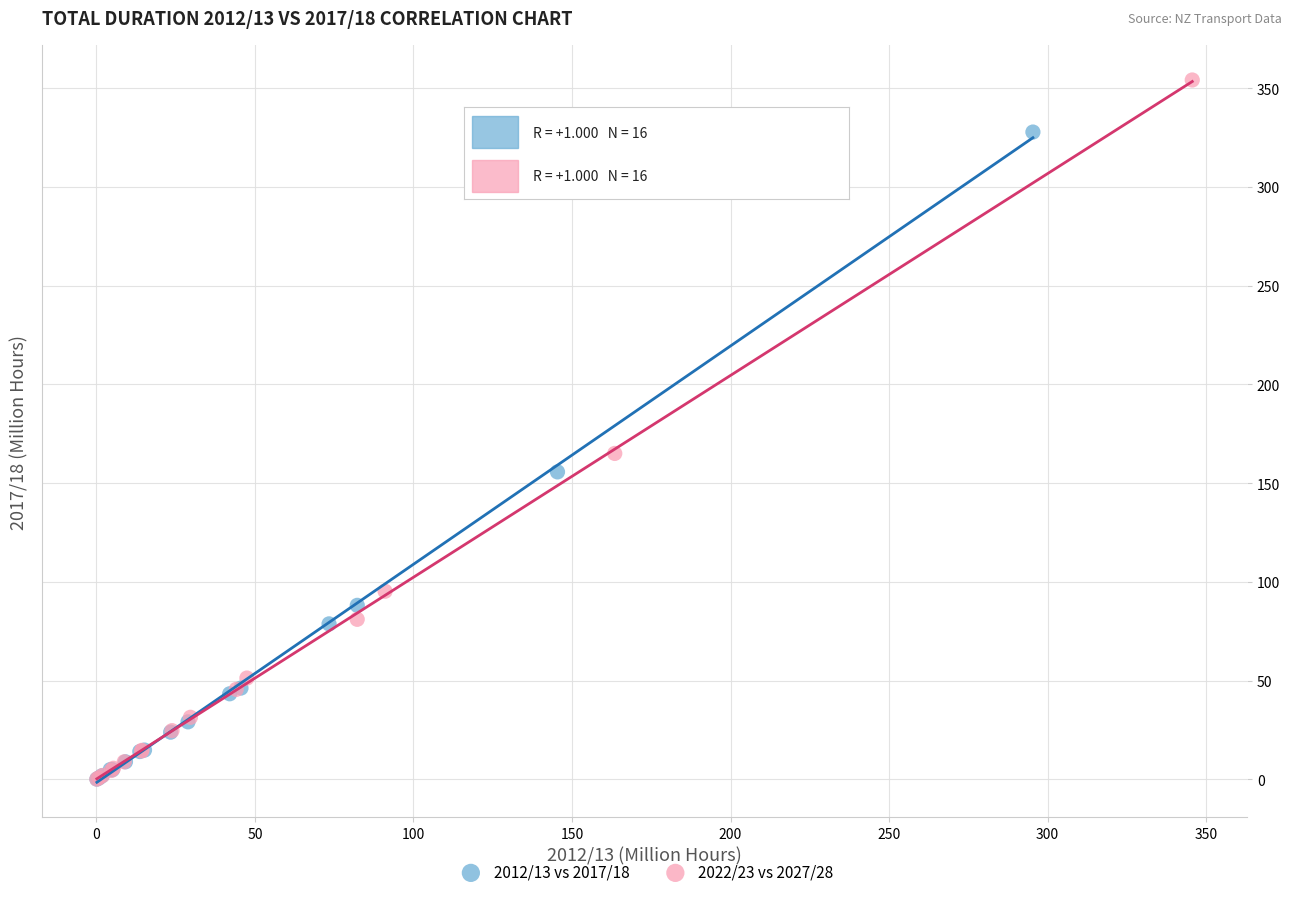

Which series has the largest Y range (max minus min)?

2022/23 vs 2027/28